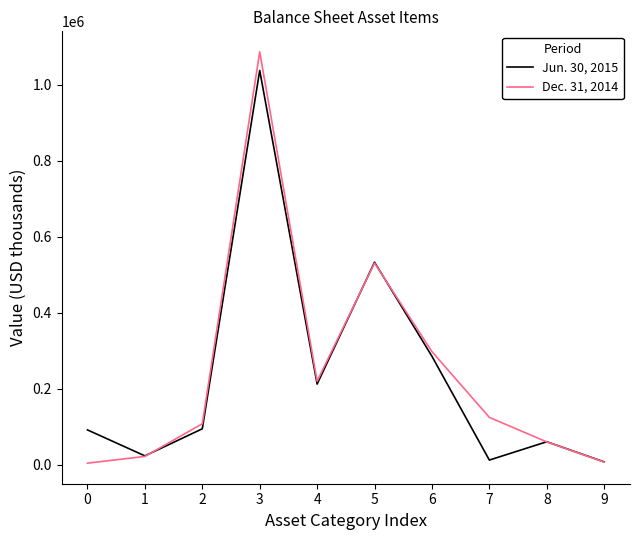

What is the lowest value of the Dec. 31, 2014 series?

3549